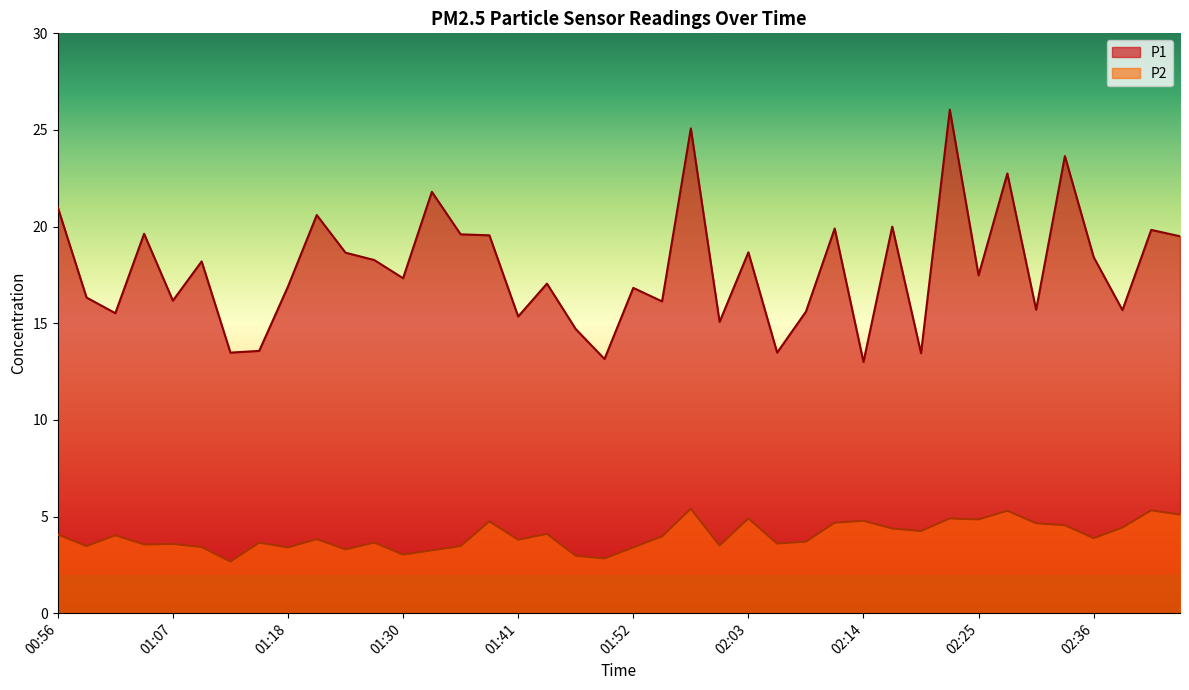

What value does the P1 series have at 02:28?

22.8